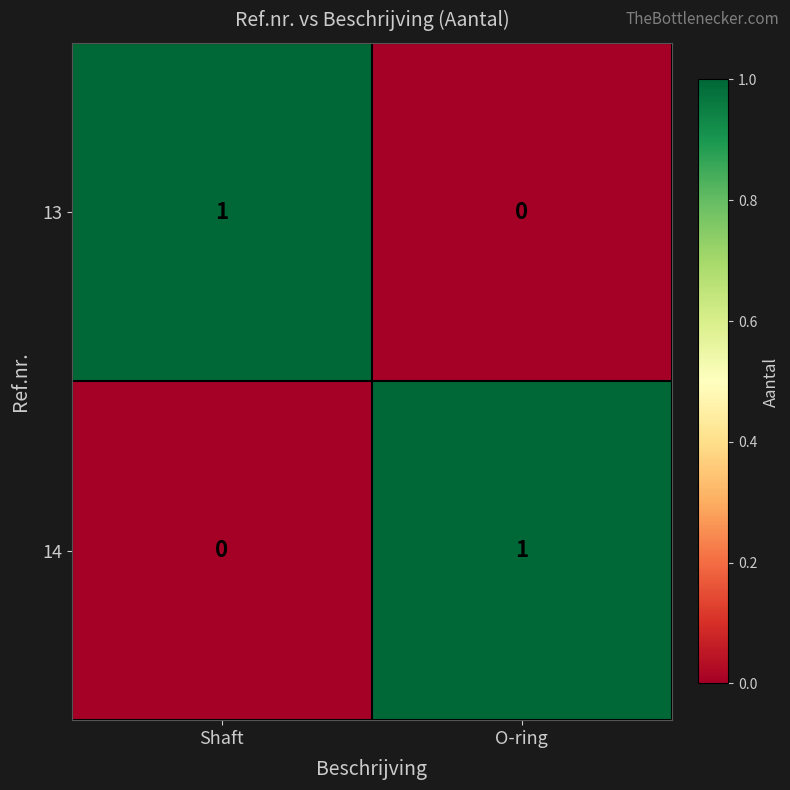

How many series are shown in this chart?

2